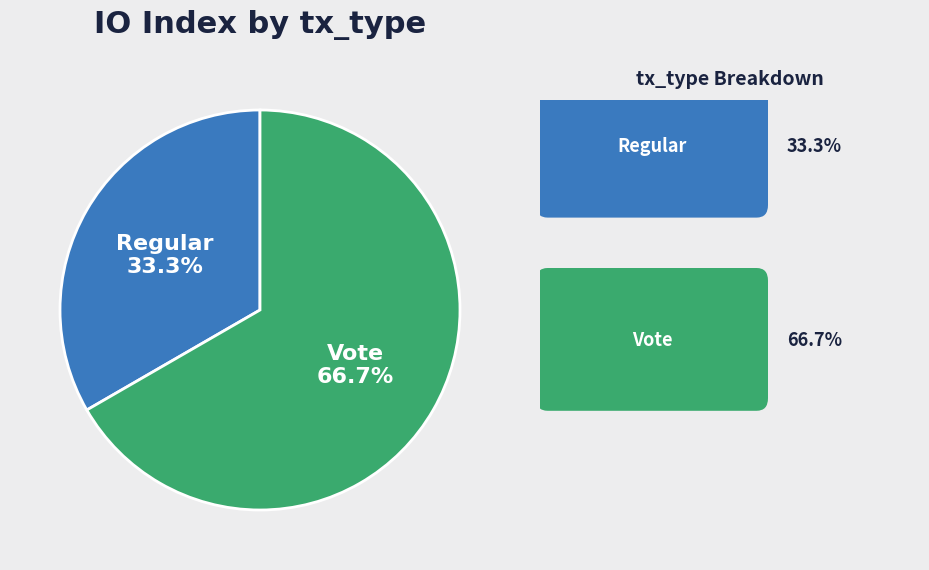

The Vote slice represents 67% of the pie. True or false?

True